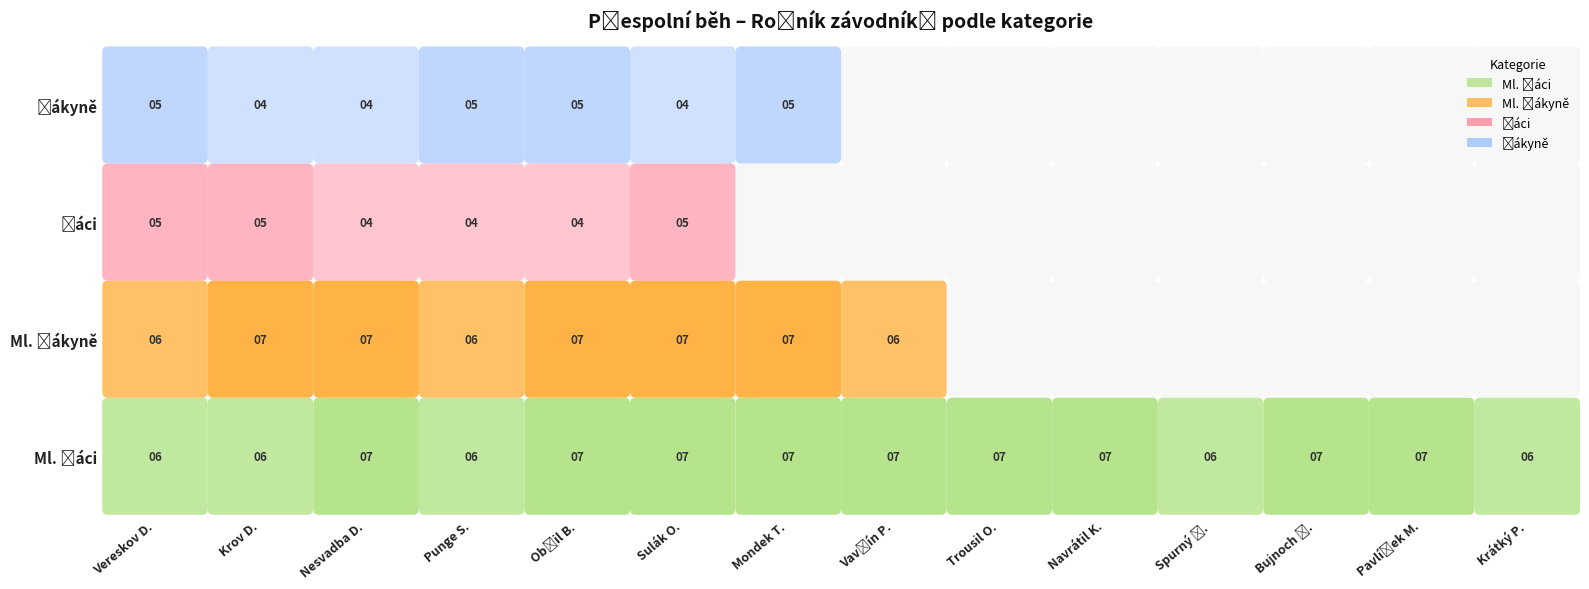

True or false: Přespolní běh Ml. žákyně has a value of 4 at 10.

False